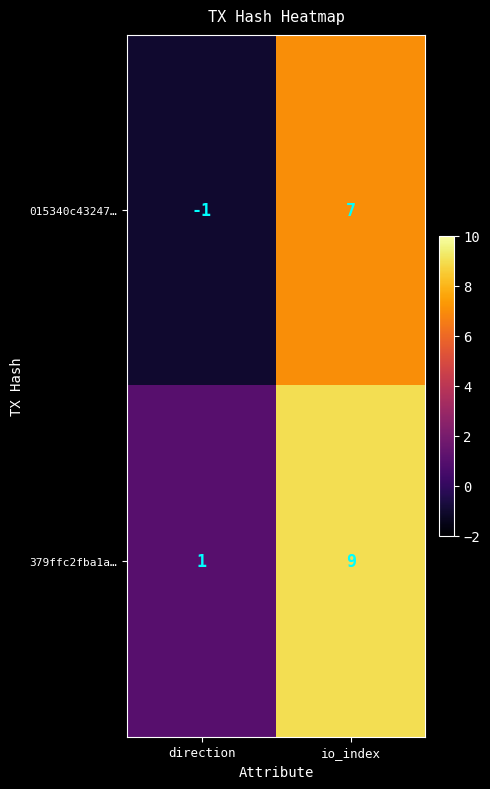

The 379ffc2fba1a… series shows 9 at io_index. True or false?

True